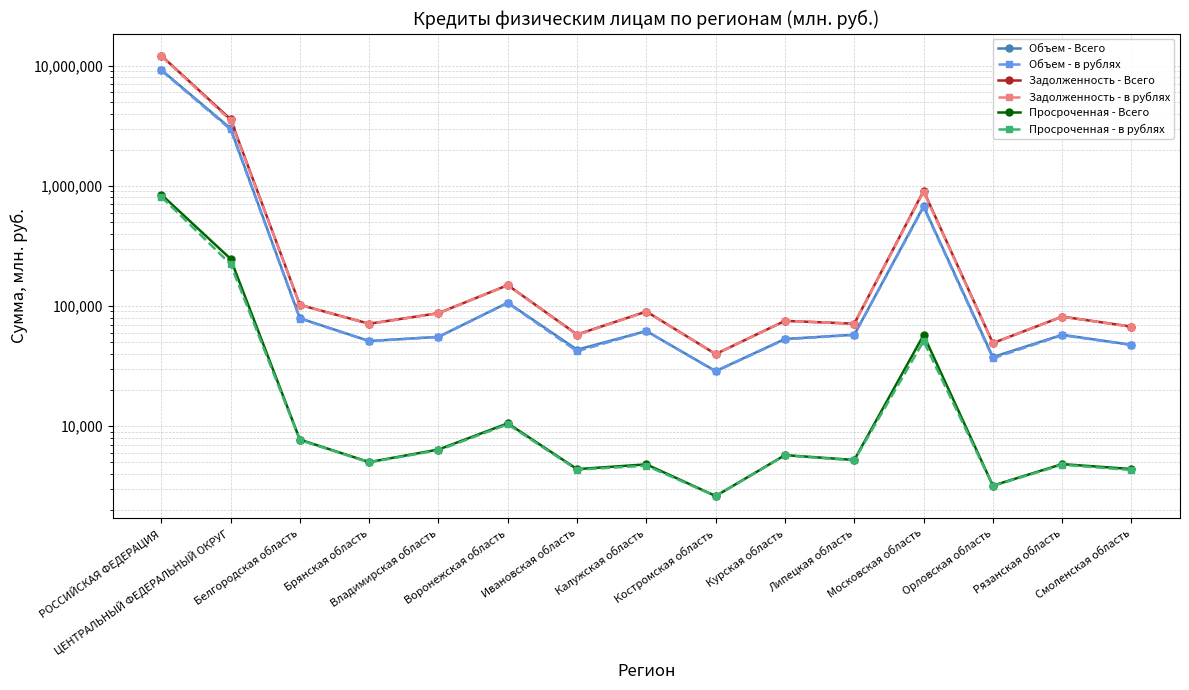

What is the difference between the second highest and minimum values in the Задолженность - Всего series?

3540633